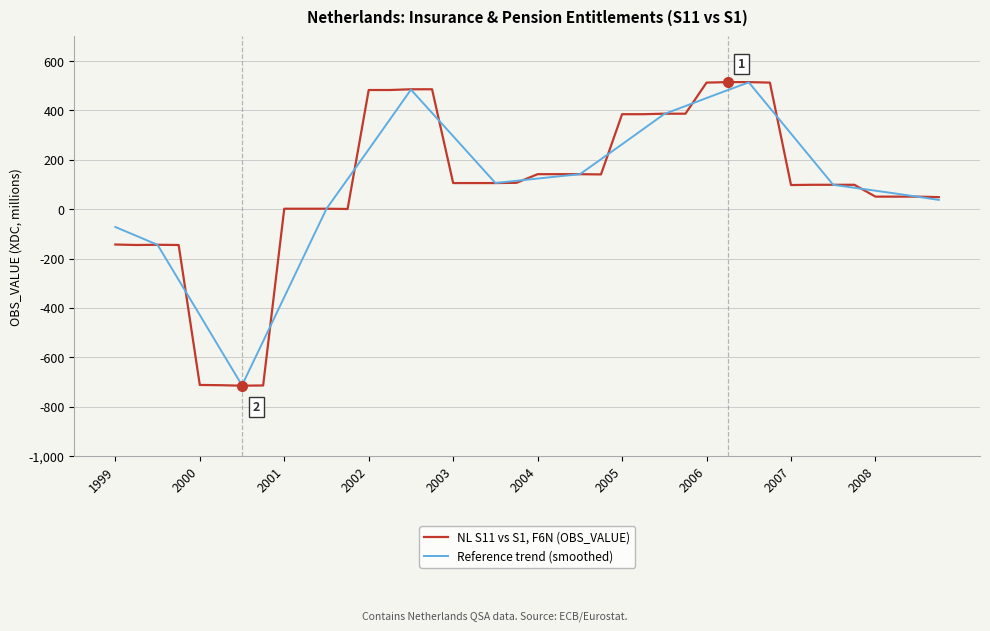

What is the maximum value shown in the chart?

515.0